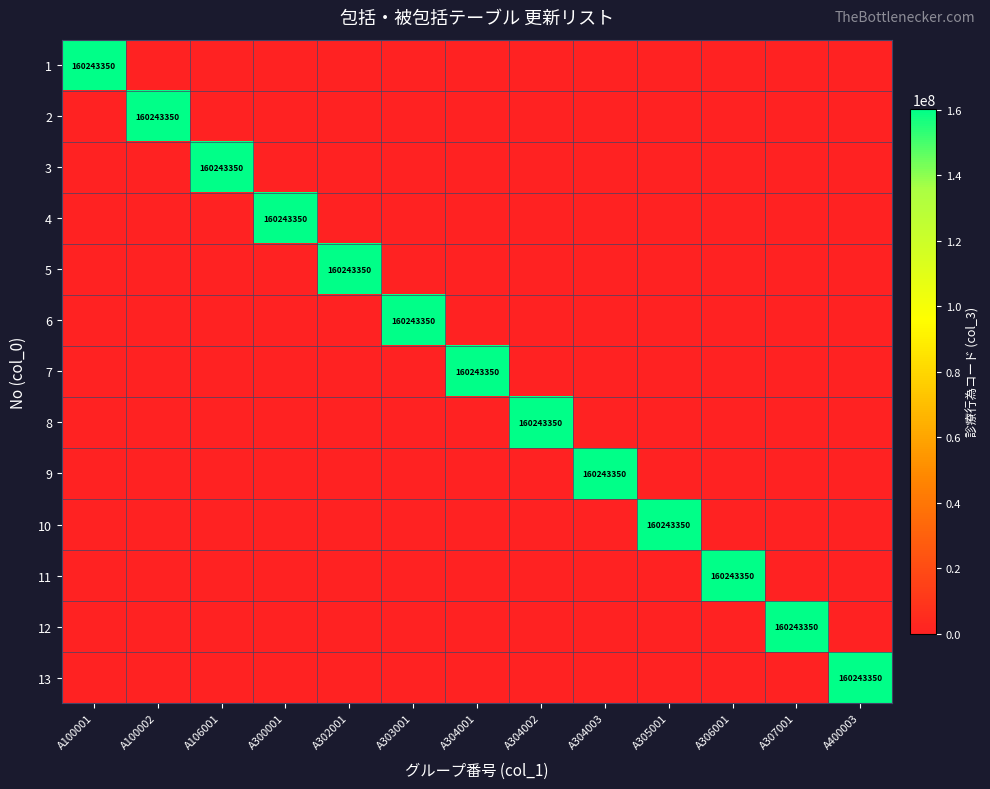

True or false: 9 has a value of 160243350 at A304003.

True